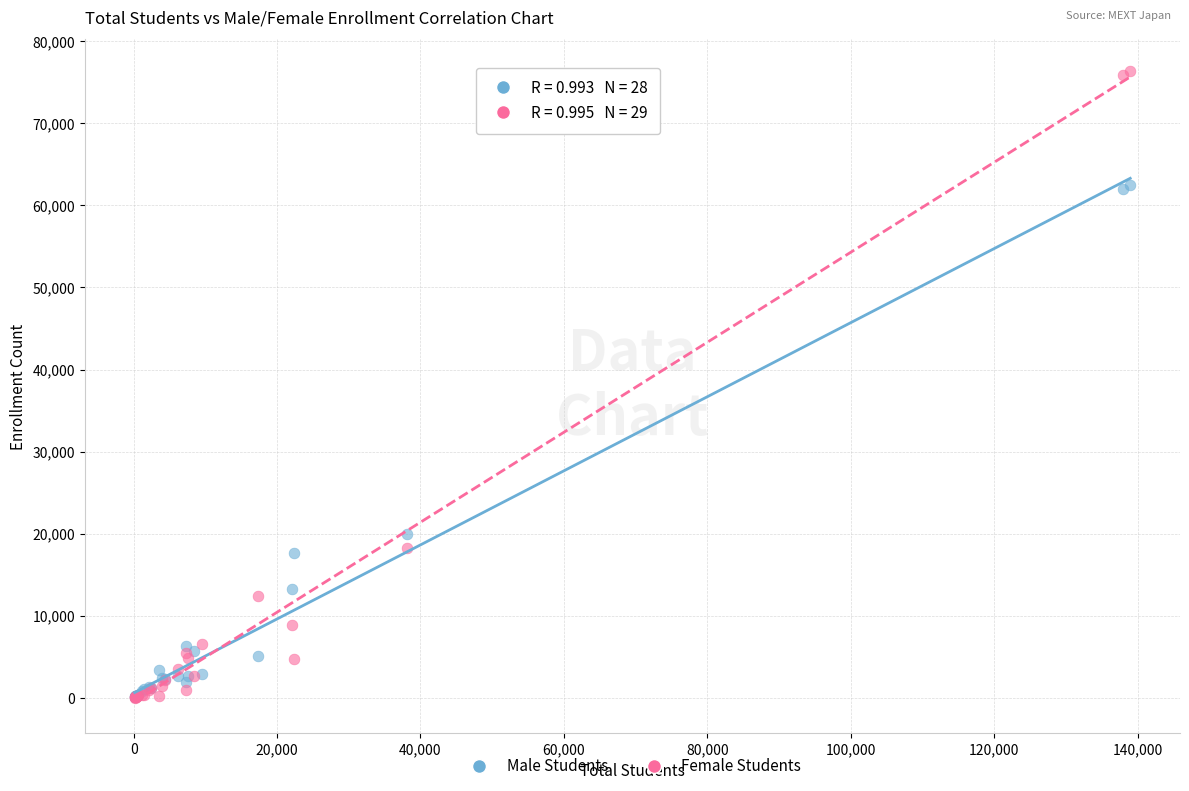

Which series contains the highest Y value?

Female Students